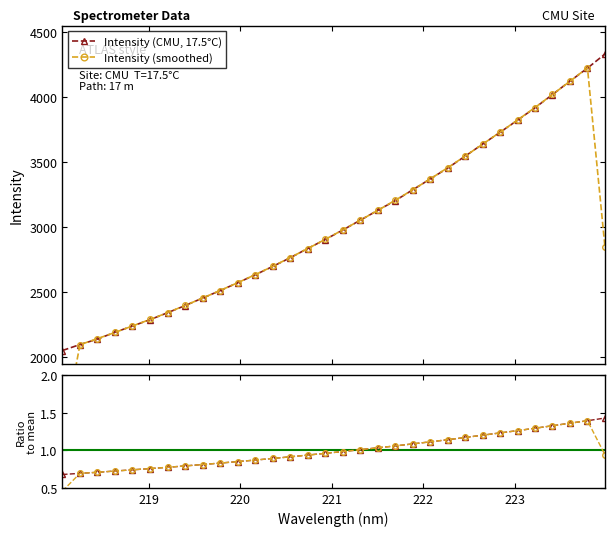

What is the value of the Intensity (CMU, 17.5°C) point at the 2nd from the left?

2098.3